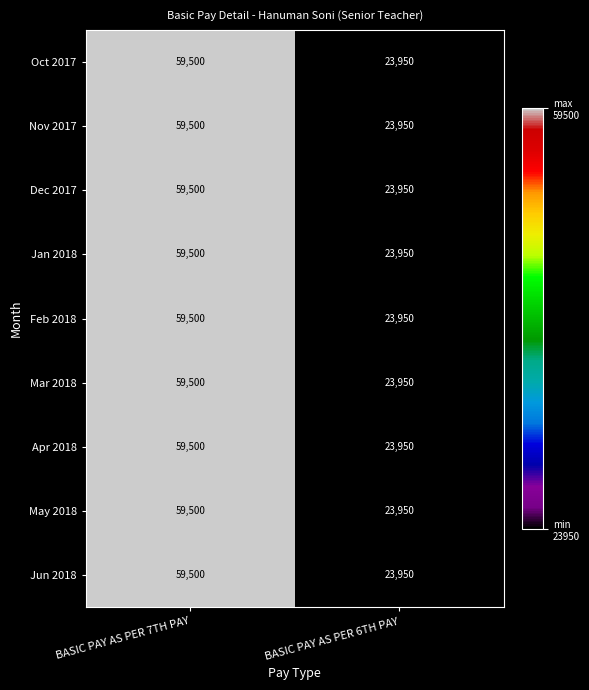

What is the total value across all series at BASIC PAY AS PER 7TH PAY?

535500